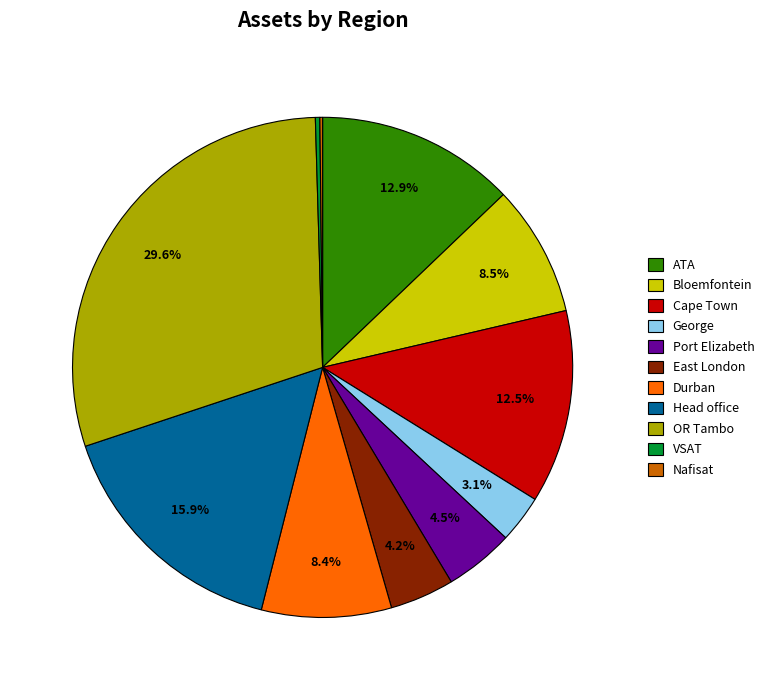

What percentage do Cape Town and ATA together represent?

25.4%